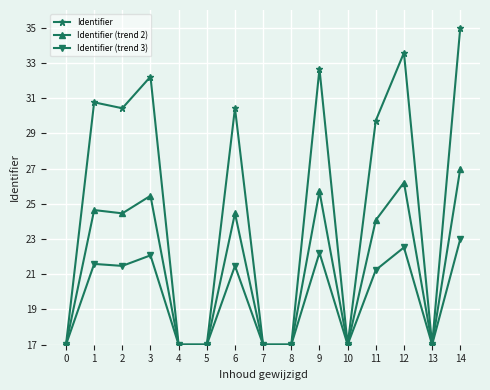

What is the greatest value displayed?

35.0